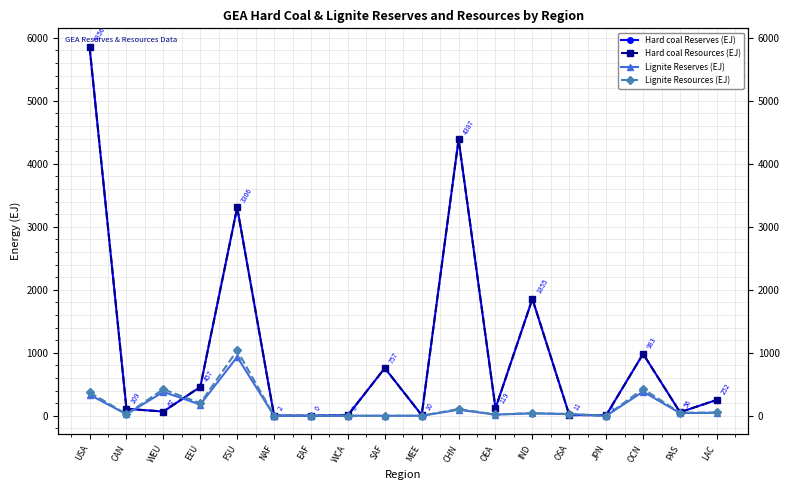

Is it true that Hard coal Reserves (EJ) equals 109.0 at CAN?

True